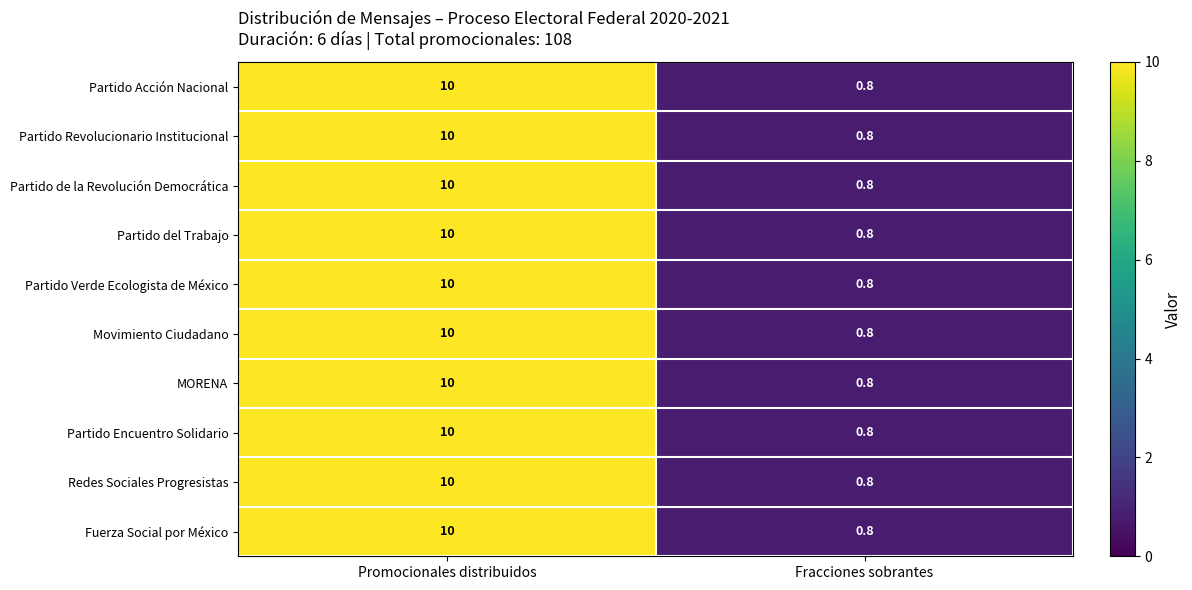

What is the total value across all series at Fracciones sobrantes?

8.0